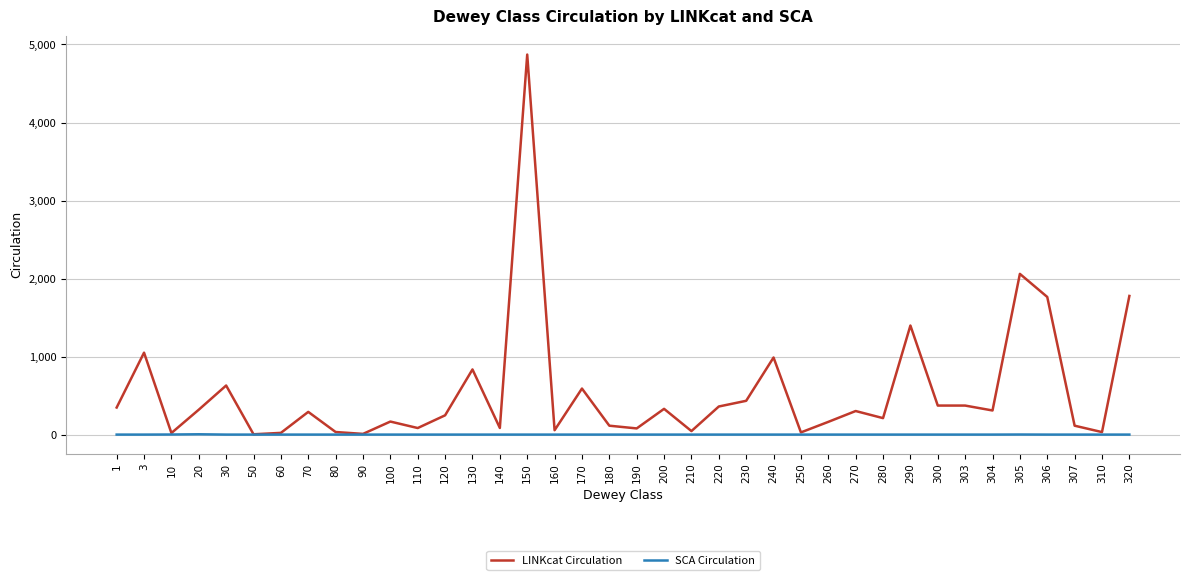

Rank the series by their average value, from lowest to highest.

SCA Circulation, LINKcat Circulation